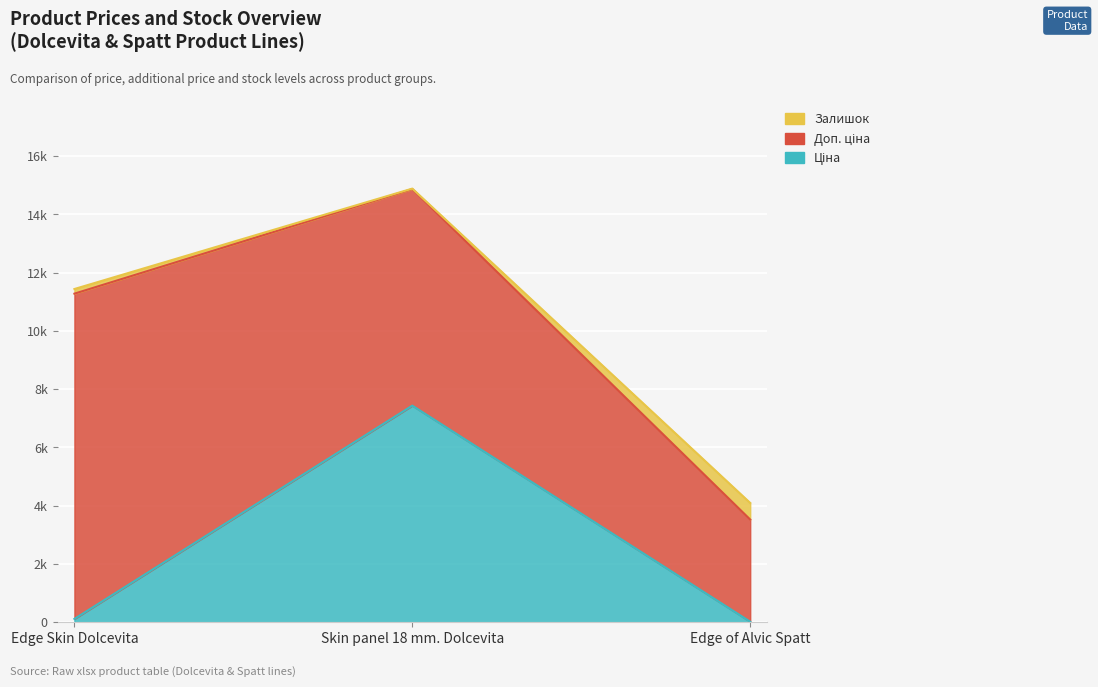

At how many categories does at least one series exceed 13385?

1